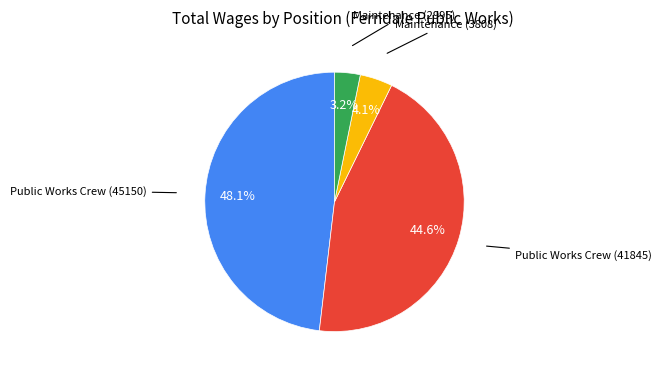

Is there a majority slice in this chart?

No